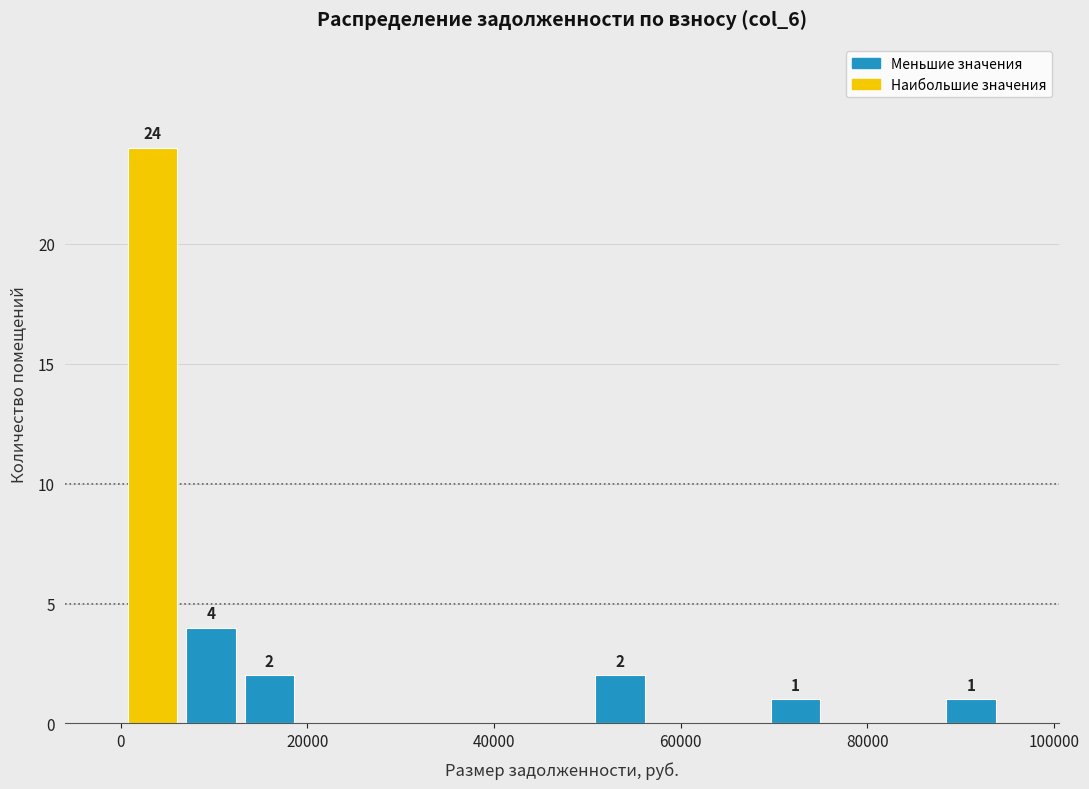

Around what value on the x-axis is the tallest bar? Give the approximate position of its centre, as read against the axis.

4000